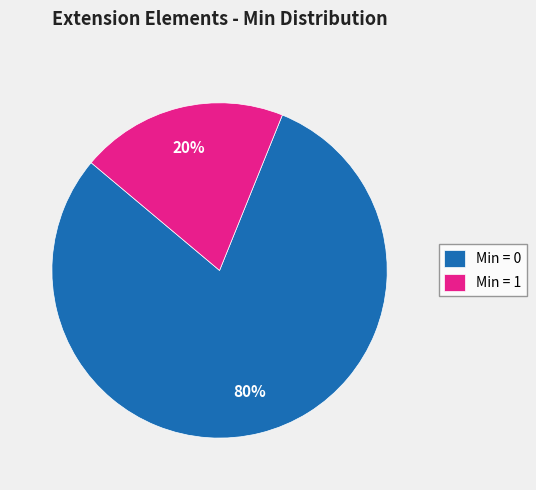

Is there a majority slice in this chart?

Yes